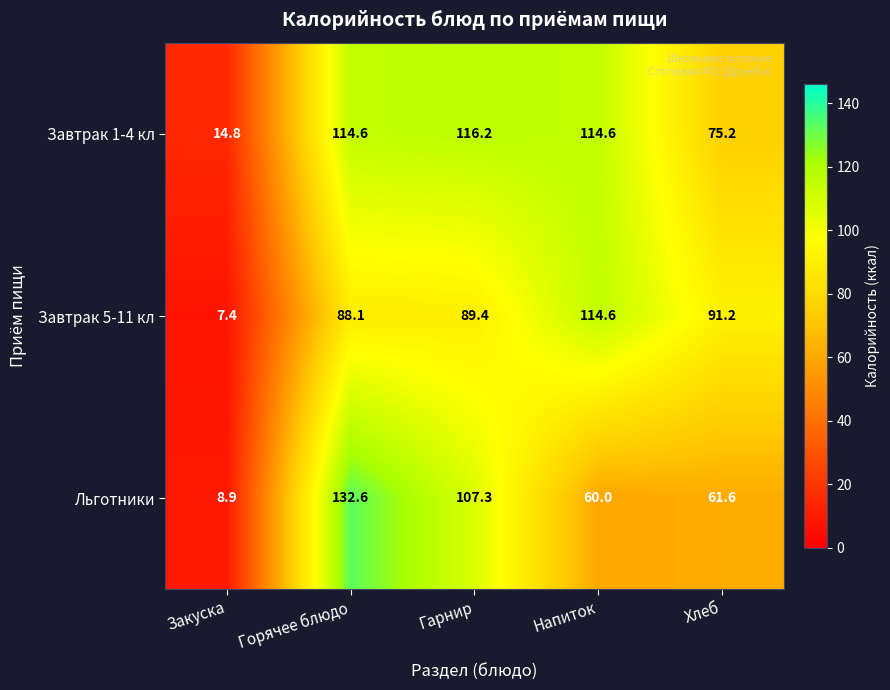

True or false: Завтрак 5-11 кл has a value of 23.8 at Горячее блюдо.

False